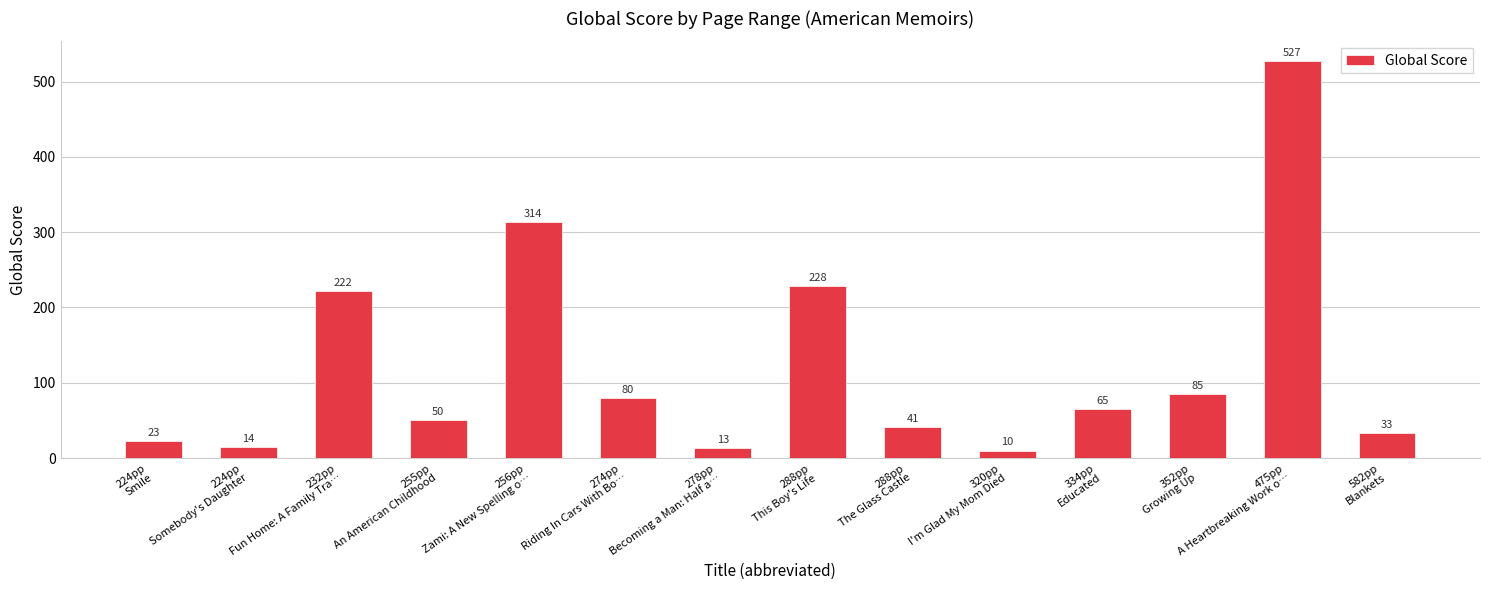

Reading left to right, what are all the values shown in this chart?

23	14	222	50	314	80	13	228	41	10	65	85	527	33